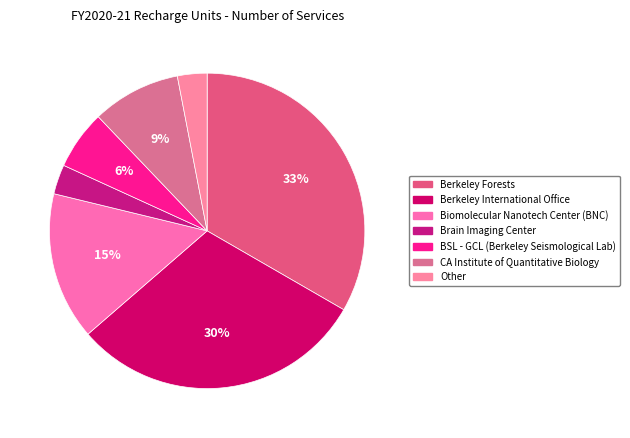

What percentage is NOT represented by CA Institute of Quantitative Biology?

90.9%